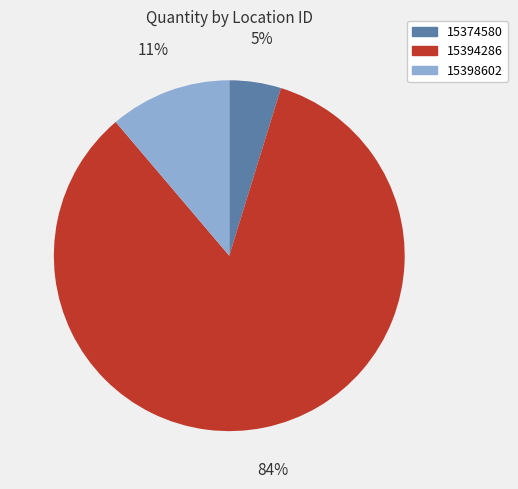

Does 15394286 account for over 50% of the chart?

Yes